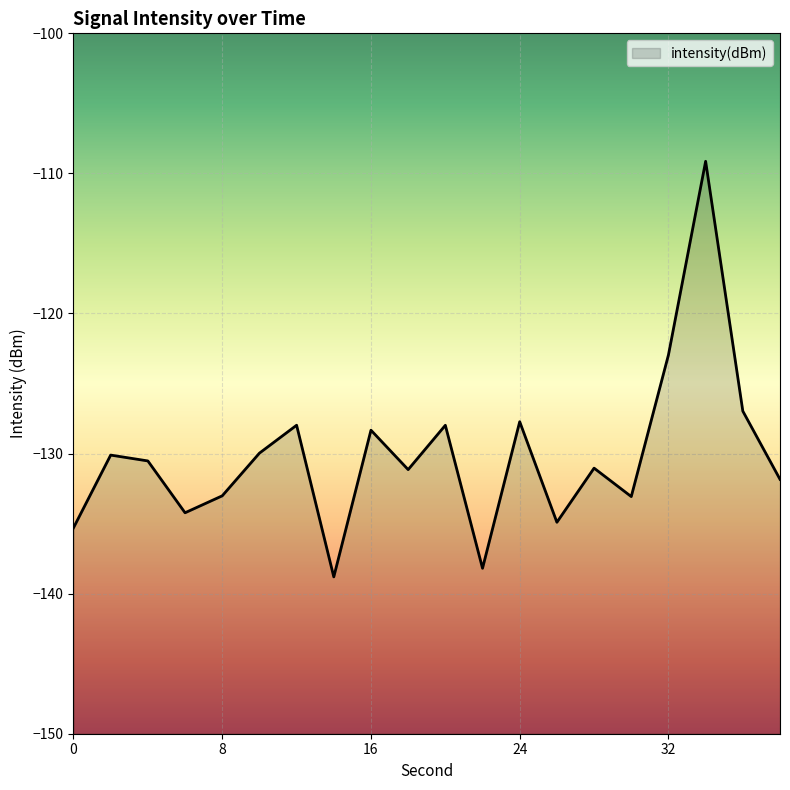

Rank the categories by value from lowest to highest.

14, 22, 0, 26, 6, 30, 8, 38, 18, 28, 4, 2, 10, 16, 20, 12, 24, 36, 32, 34